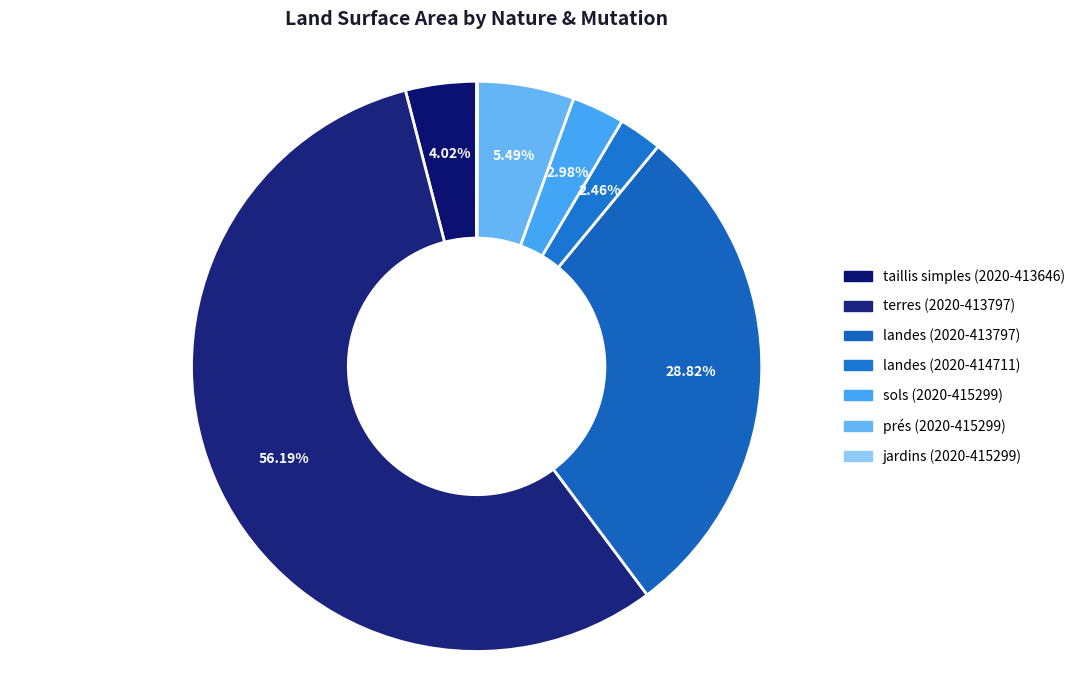

Do terres (2020-413797) and sols (2020-415299) together represent more than half of the pie?

Yes